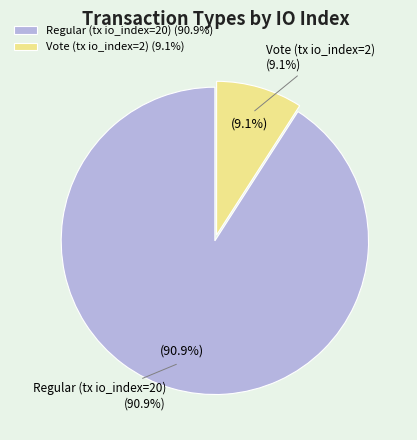

Which category accounts for the majority?

Regular (tx io_index=20)